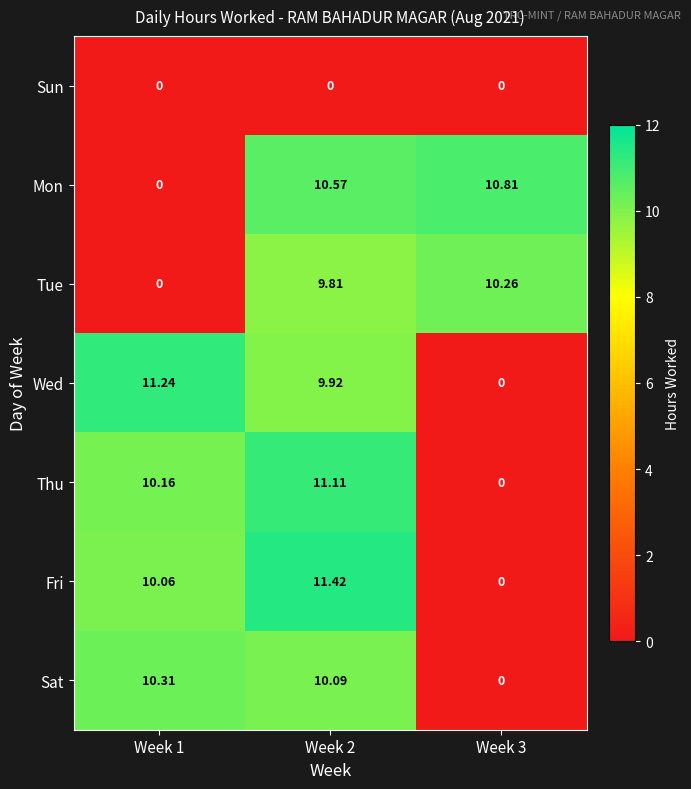

What is the difference between the highest and lowest values at Week 1?

11.2